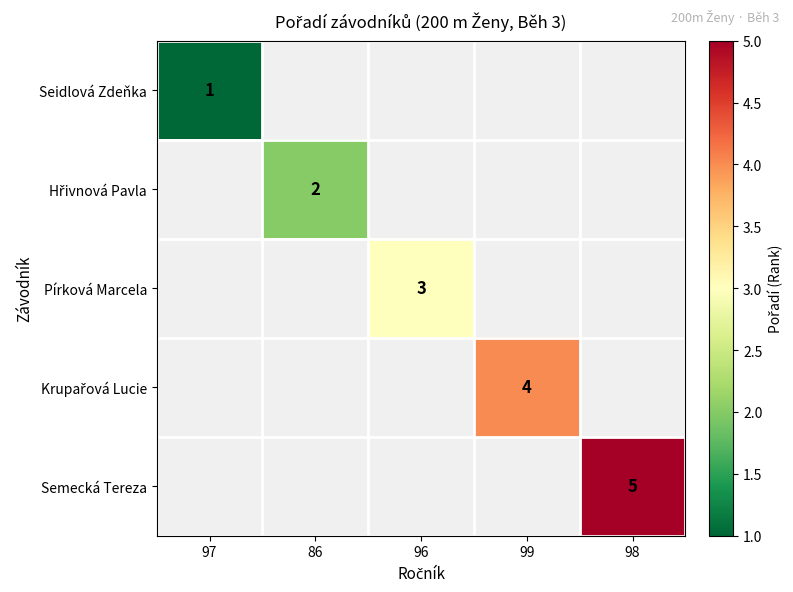

Is it true that Pírková Marcela equals 3 at 96?

True